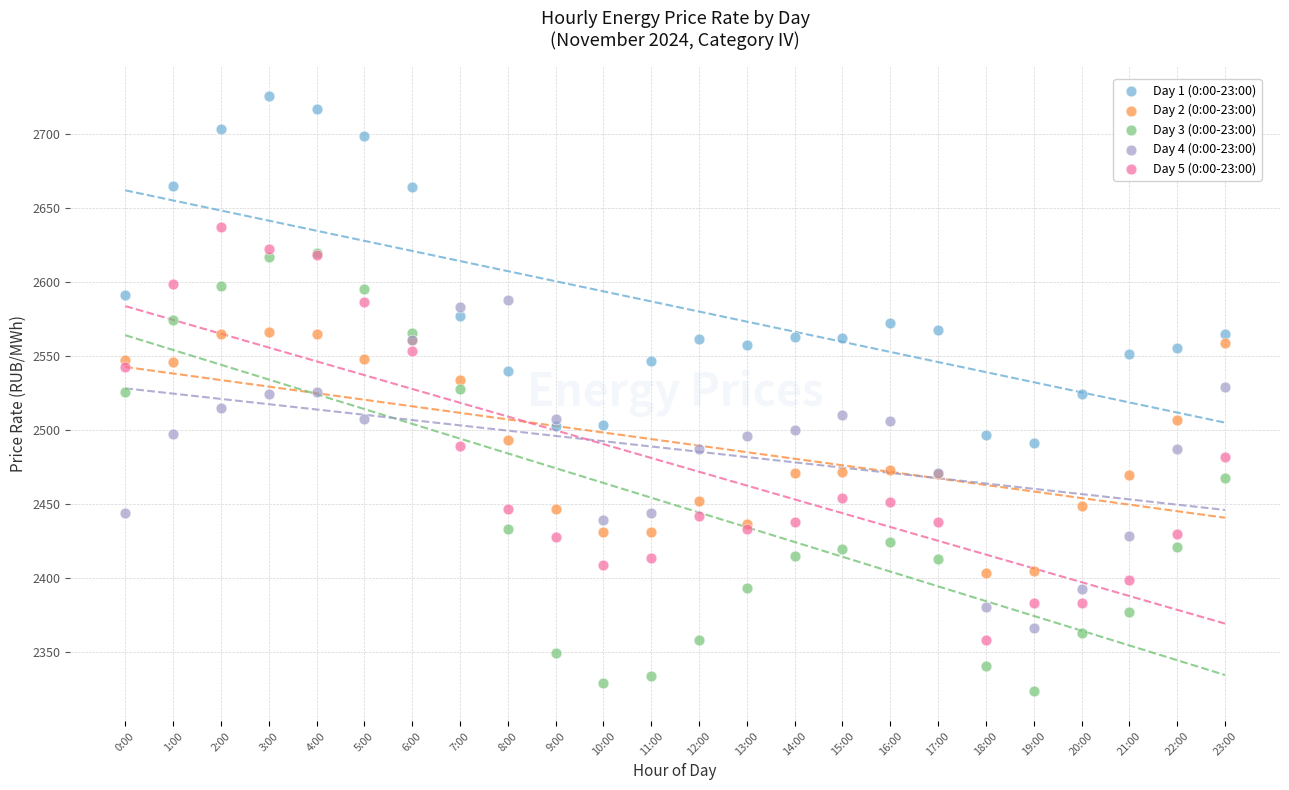

What are all the series names shown in the legend?

Day 1 (0:00-23:00), Day 2 (0:00-23:00), Day 3 (0:00-23:00), Day 4 (0:00-23:00), Day 5 (0:00-23:00)